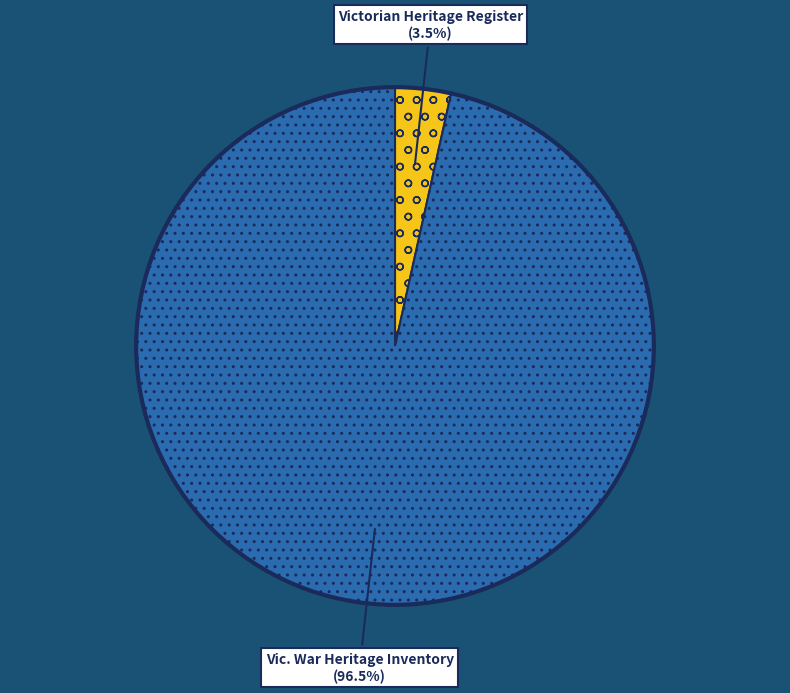

Is there a majority slice in this chart?

Yes